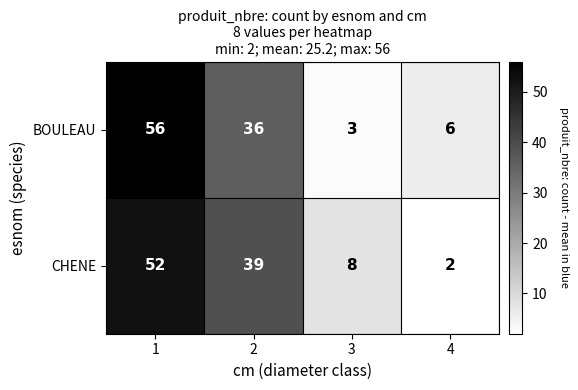

What is the approximate value of BOULEAU at 4?

6